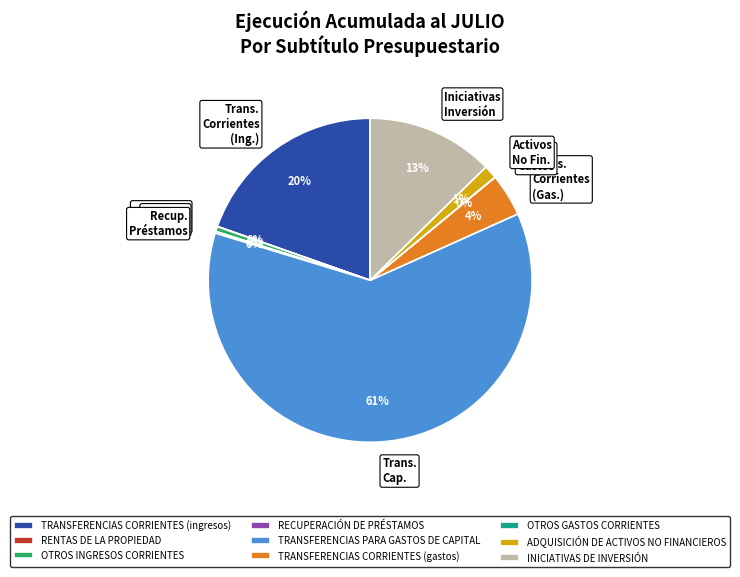

Which category has the biggest portion of the pie?

TRANSFERENCIAS PARA GASTOS DE CAPITAL